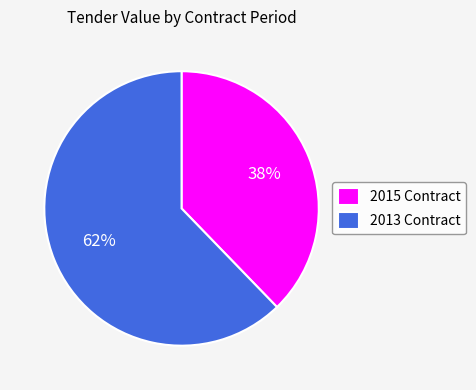

How many segments does this pie chart have?

2